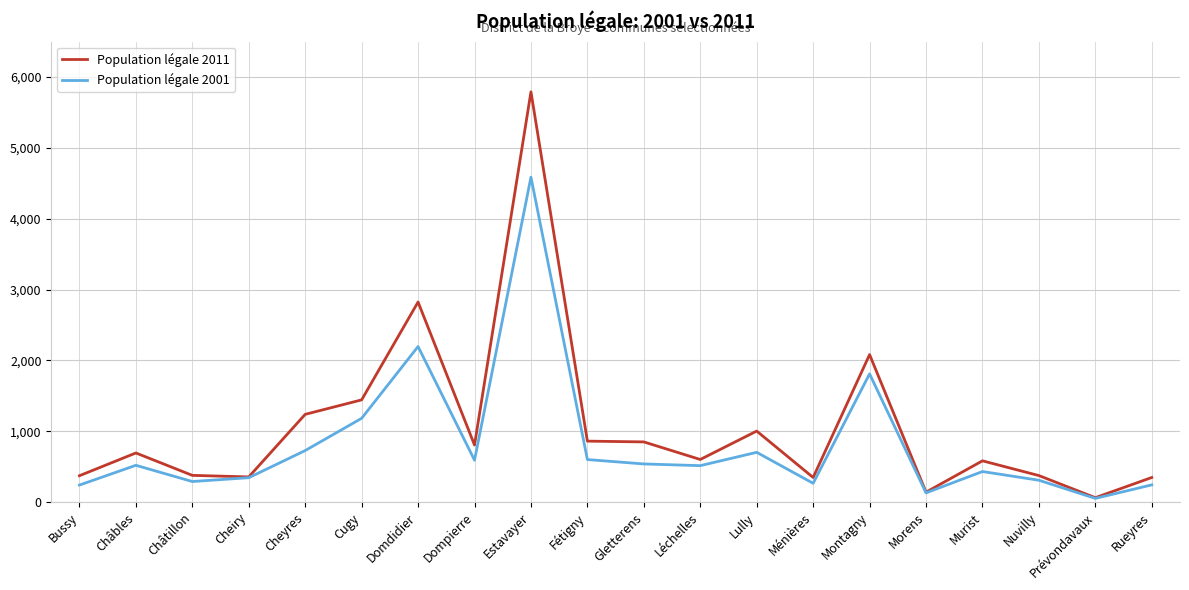

How many lines are shown in the chart?

2